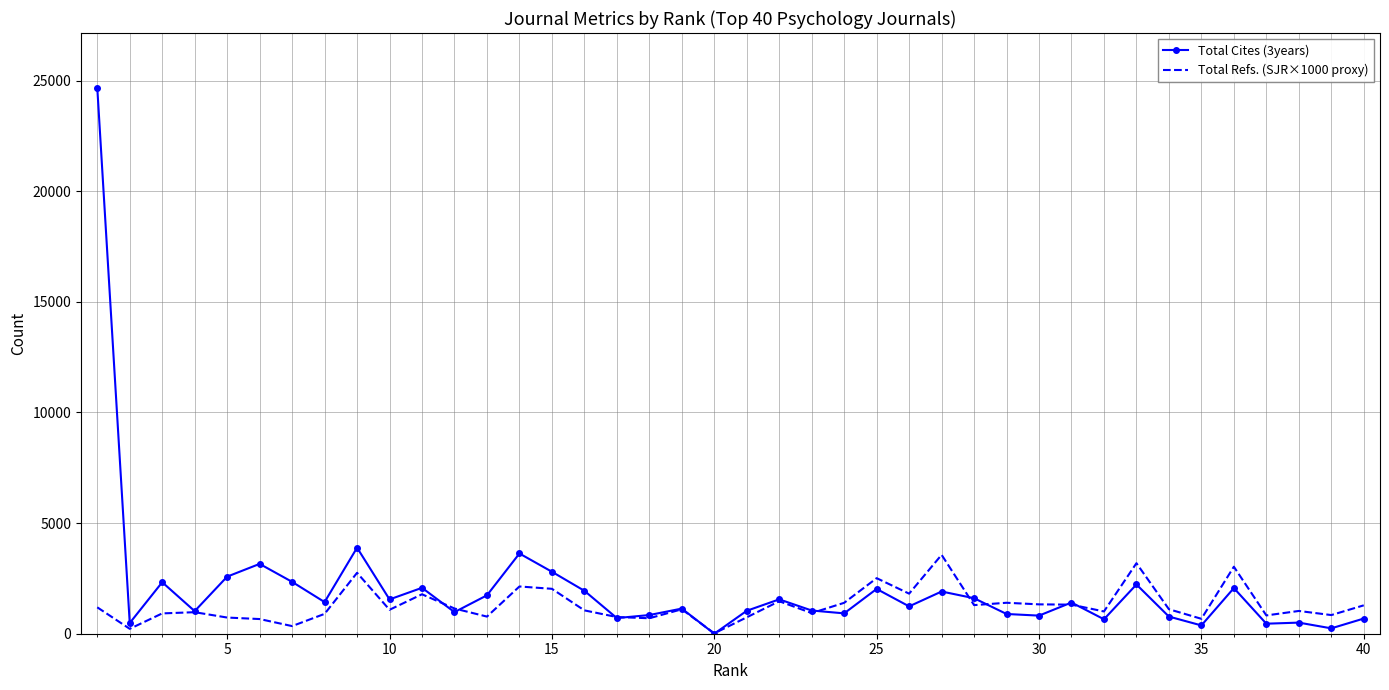

Rank the series by their maximum value, from highest to lowest.

Total Cites (3years), Total Refs. (SJR×1000 proxy)